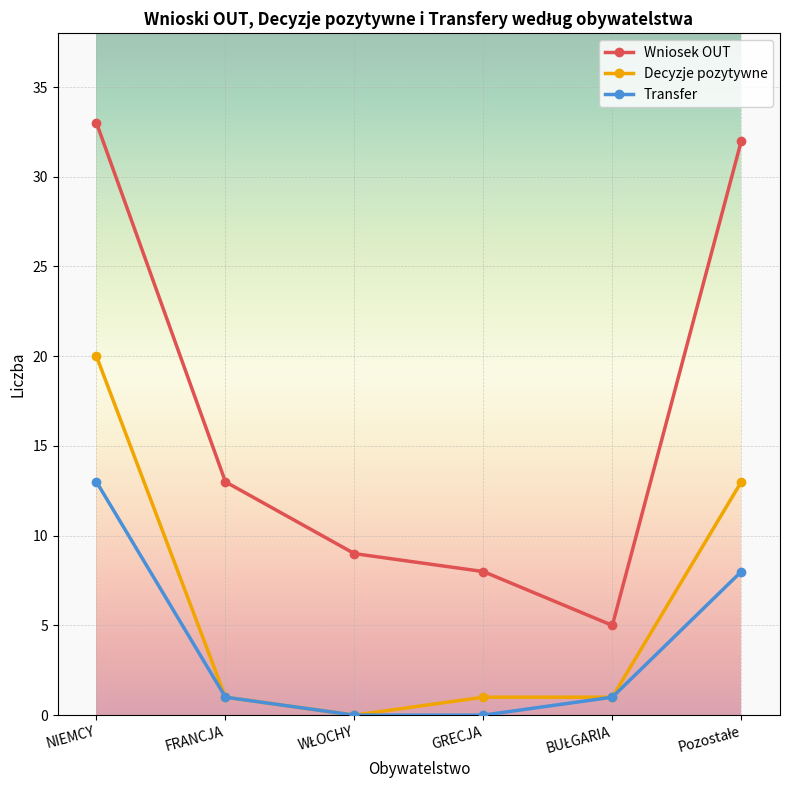

Count the number of categories in the chart.

6